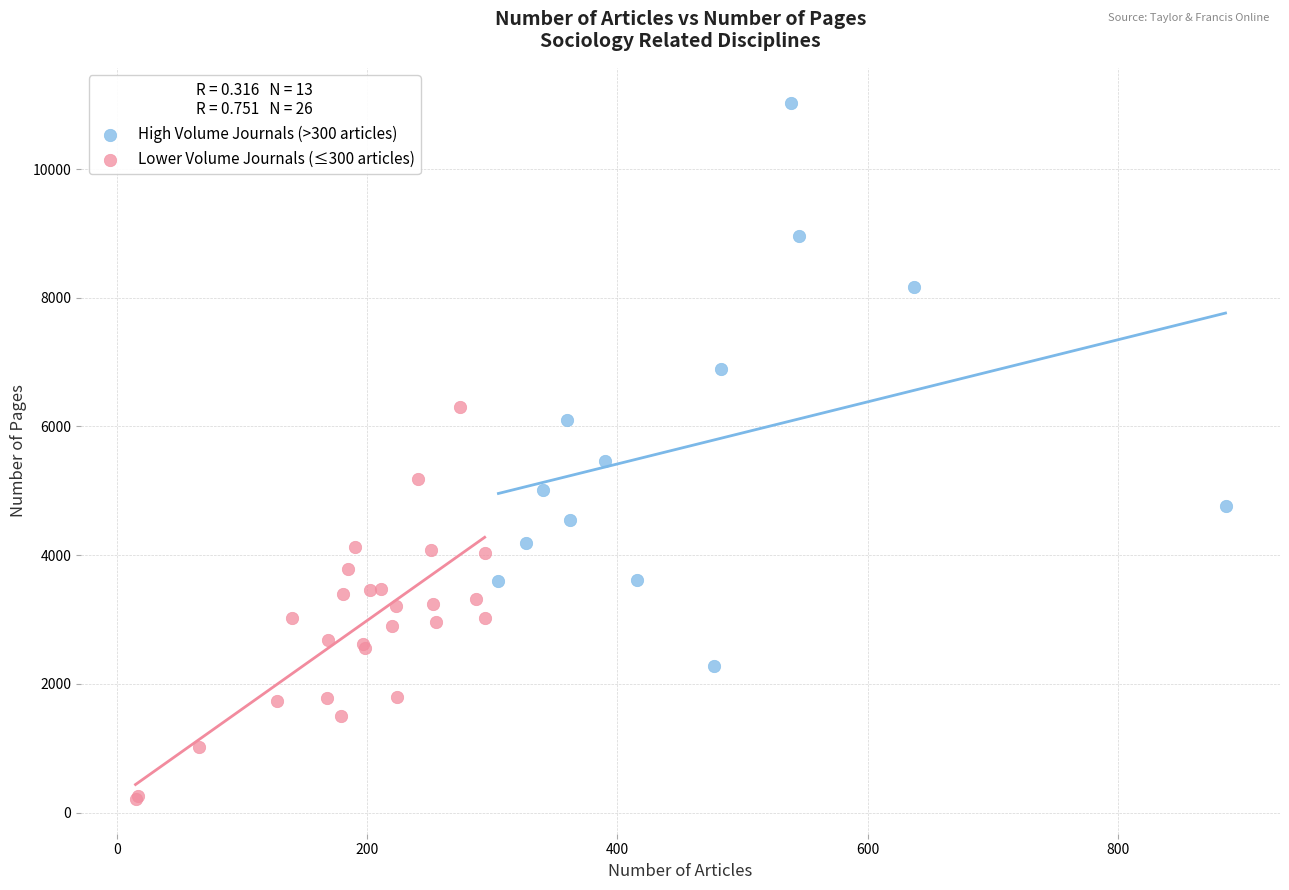

What are all the series names shown in the legend?

High Volume Journals (>300 articles), Lower Volume Journals (≤300 articles)